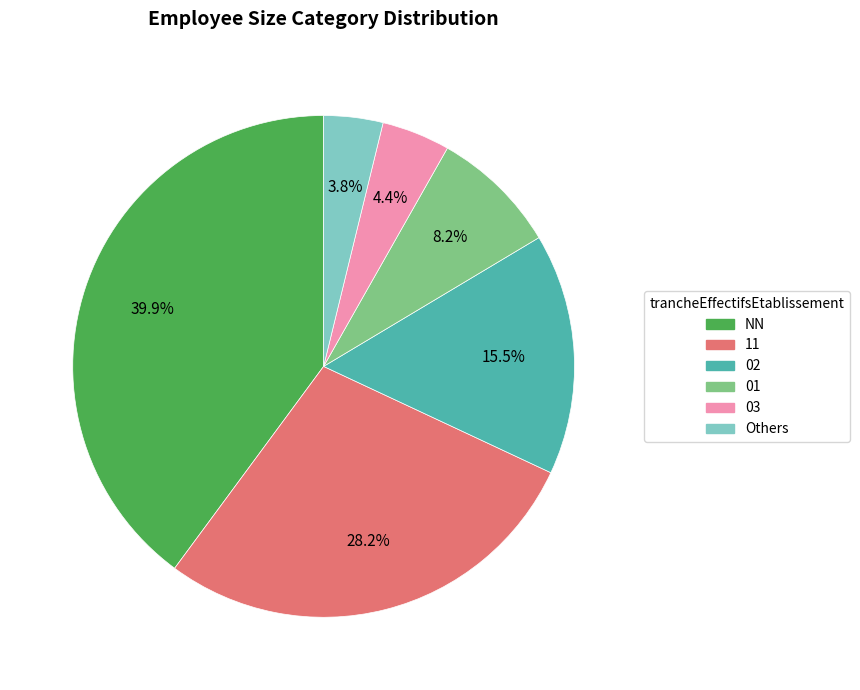

How many segments does this pie chart have?

6